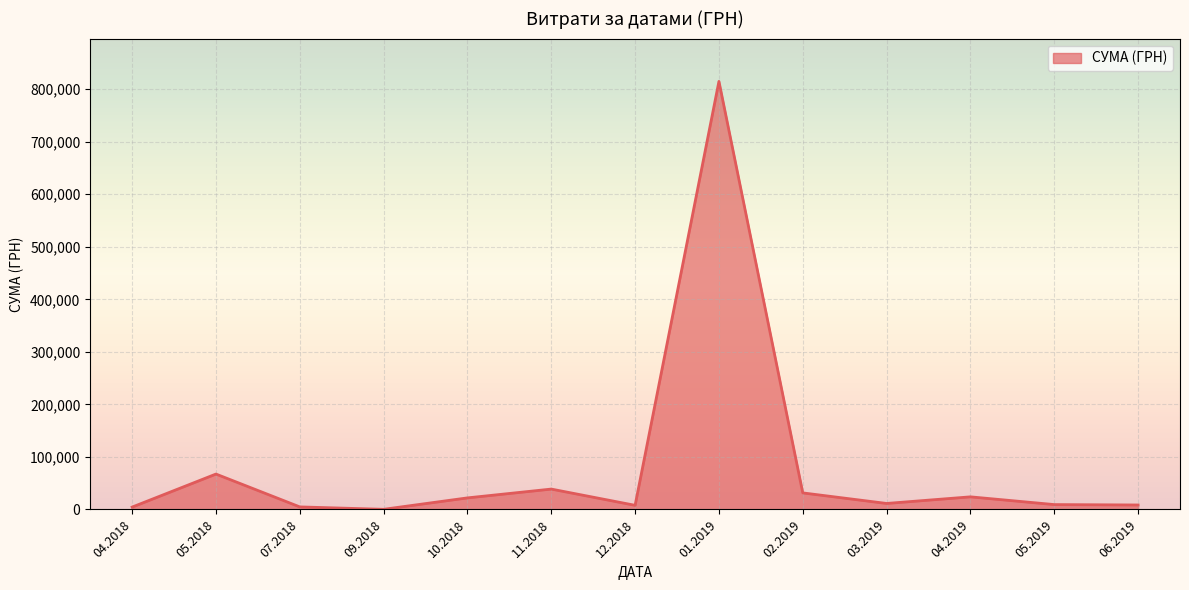

The value at 10.2018 is 22000.0. True or false?

True